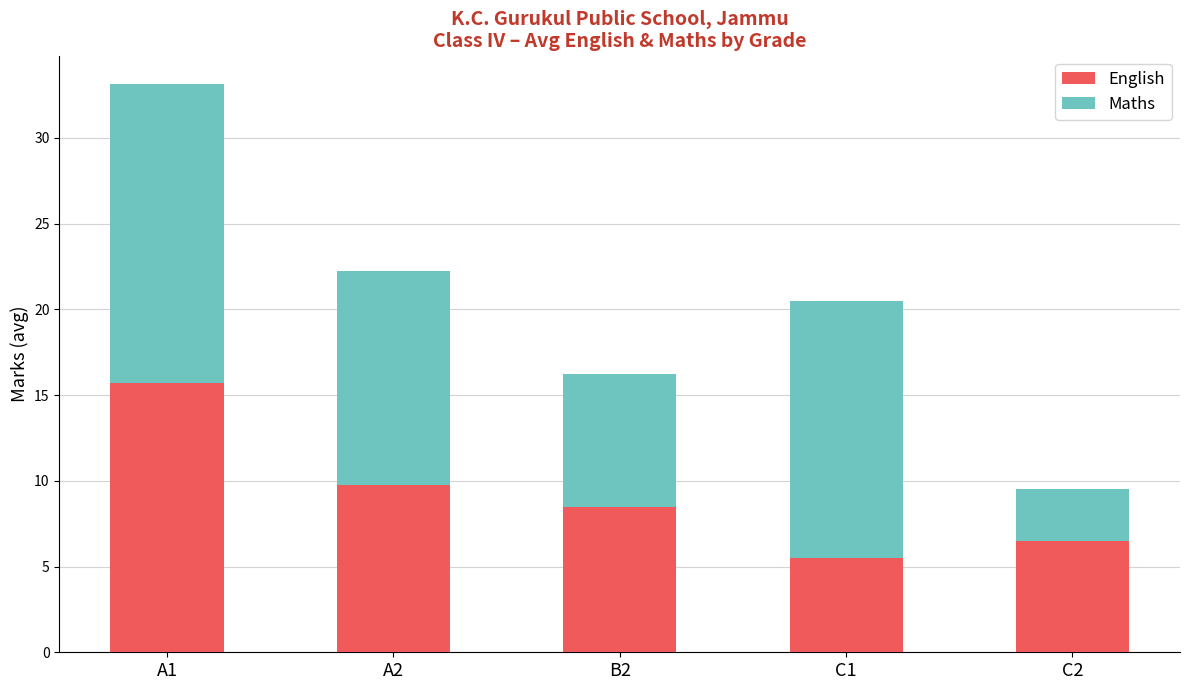

How many data points in English are less than 8?

2